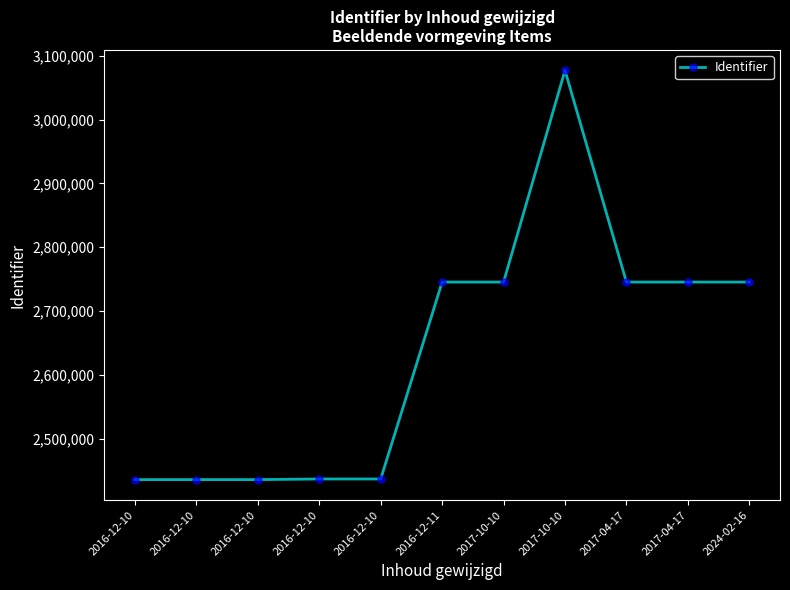

At which category does the chart reach its peak across all series?

2017-10-10